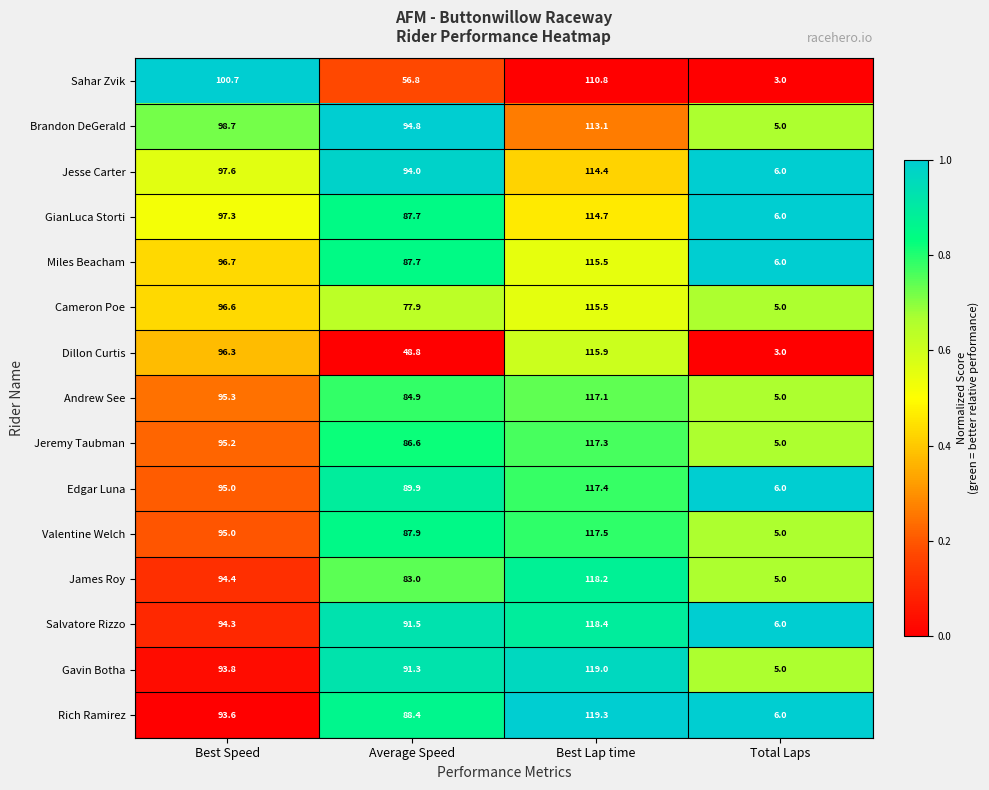

Is it true that Edgar Luna equals 95.0 at Best Speed?

True